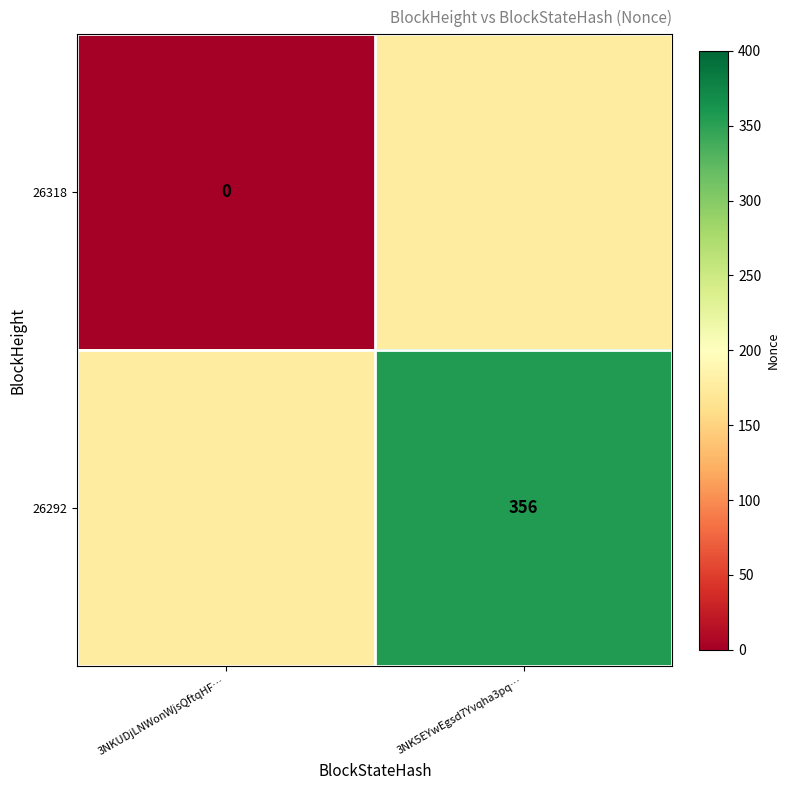

Is the value of 26318 at 3NKUDjLNWonWjsQftqHF… greater than the value of 26292 at 3NK5EYwEgsd7Yvqha3pq…?

No